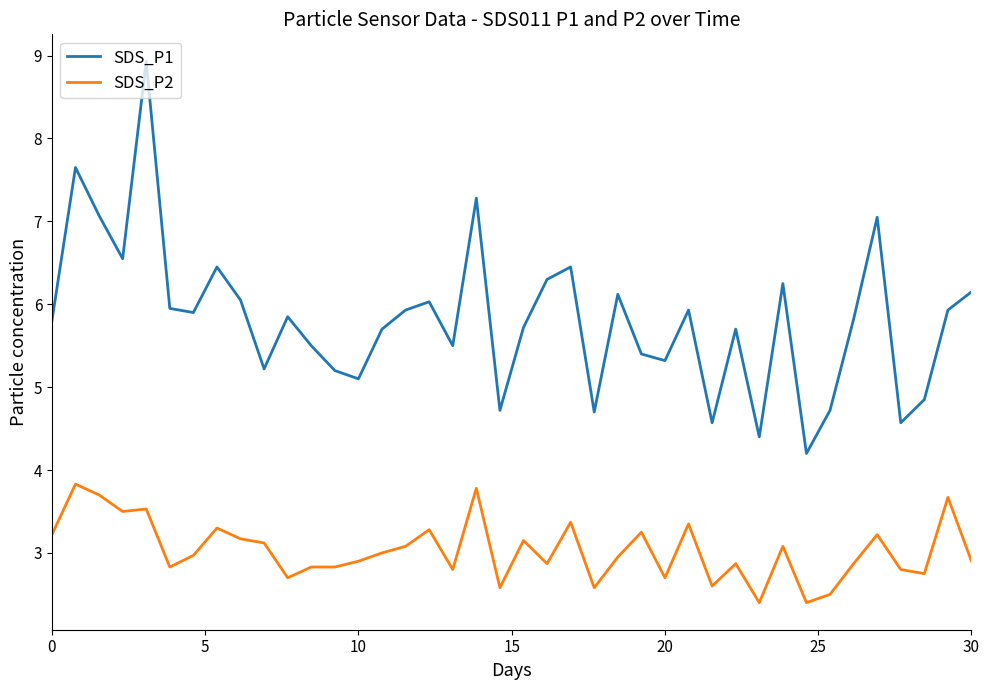

Which series has the largest total across all categories?

SDS_P1